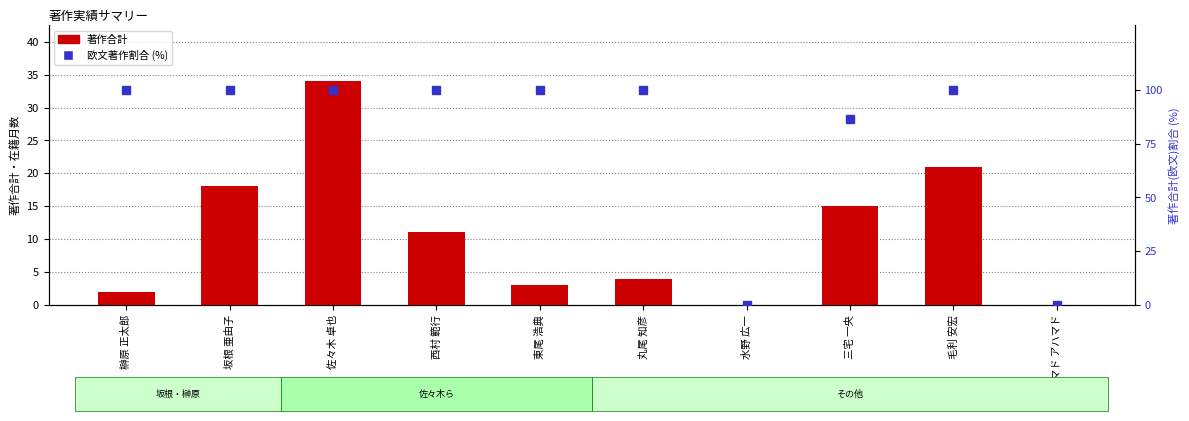

Rank the series by their maximum value, from lowest to highest.

著作合計, 欧文著作割合 (%)